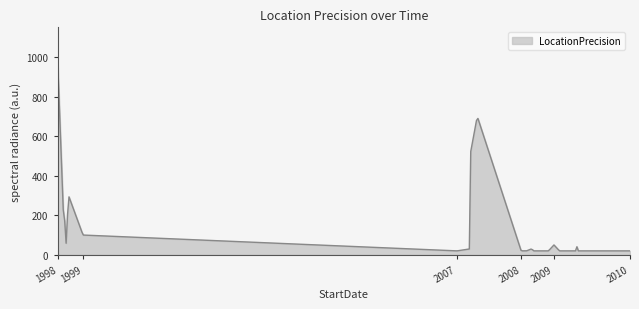

What is the difference between the maximum and minimum values?

980.0